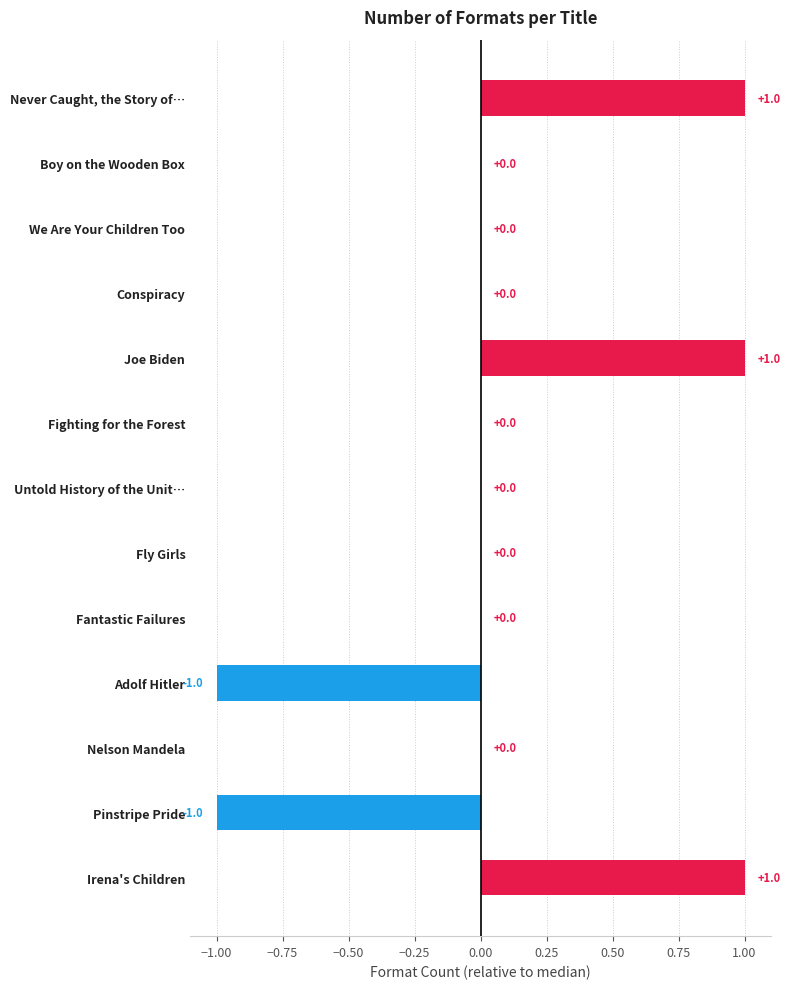

How many data points does each series have?

13